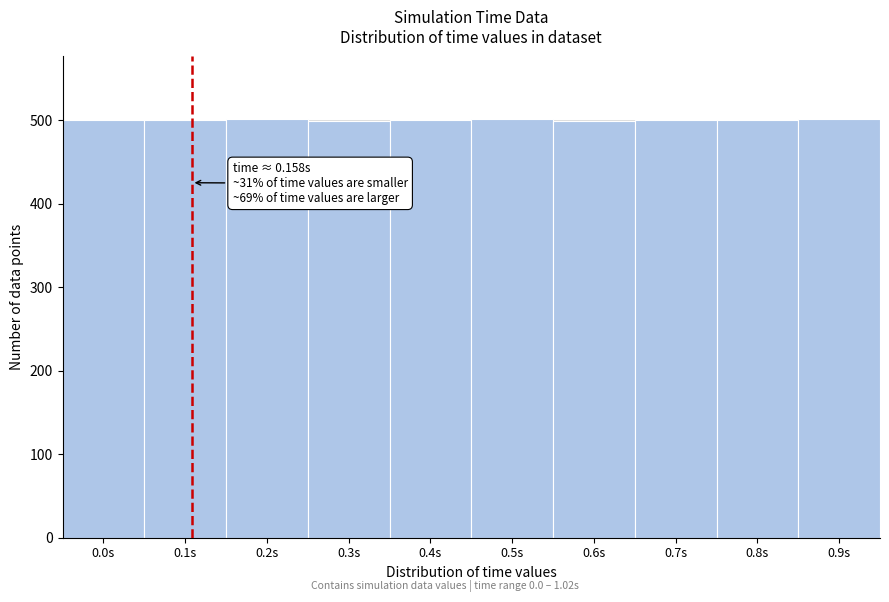

The value at 0.6s is 266. True or false?

False